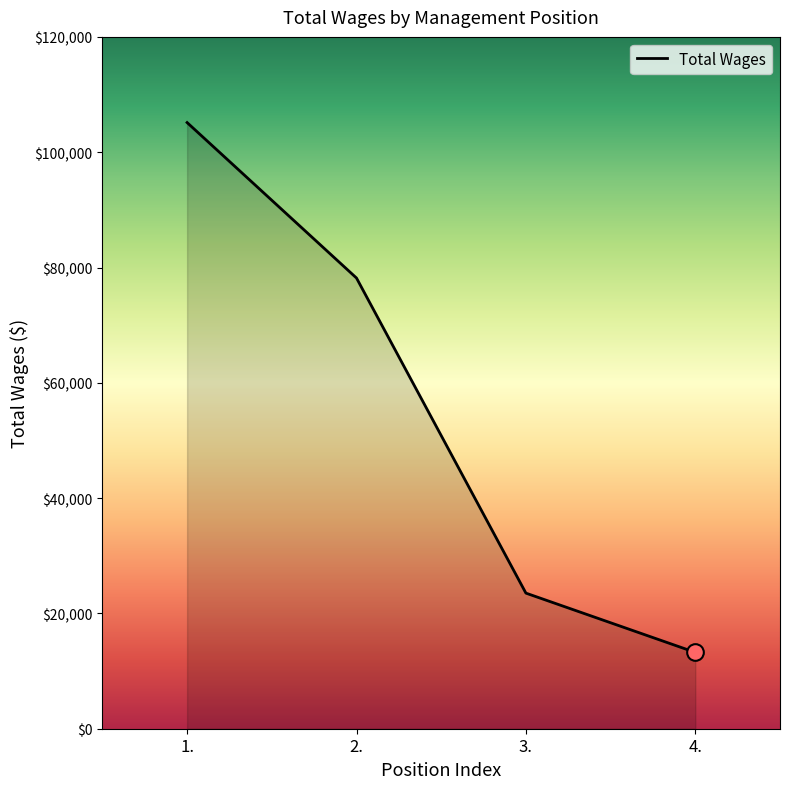

True or false: the data has more than 1 interior local peaks.

False